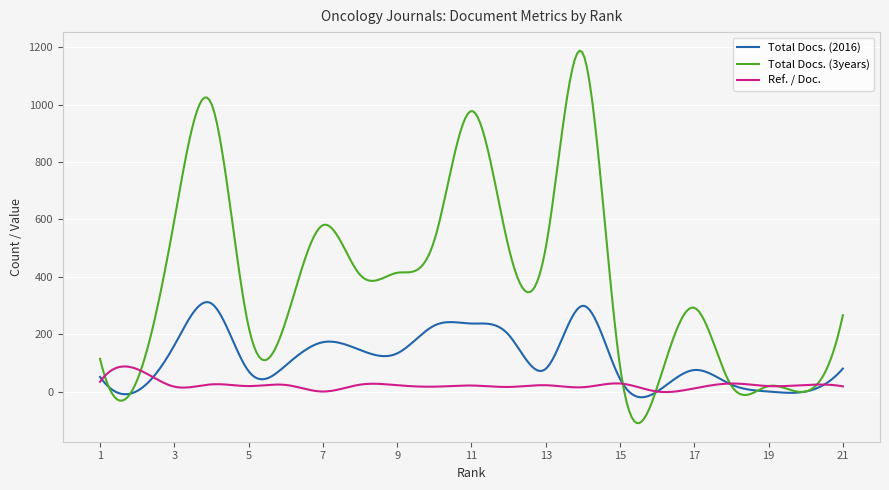

What is the sum of all Total Docs. (3years) values?

115745.6